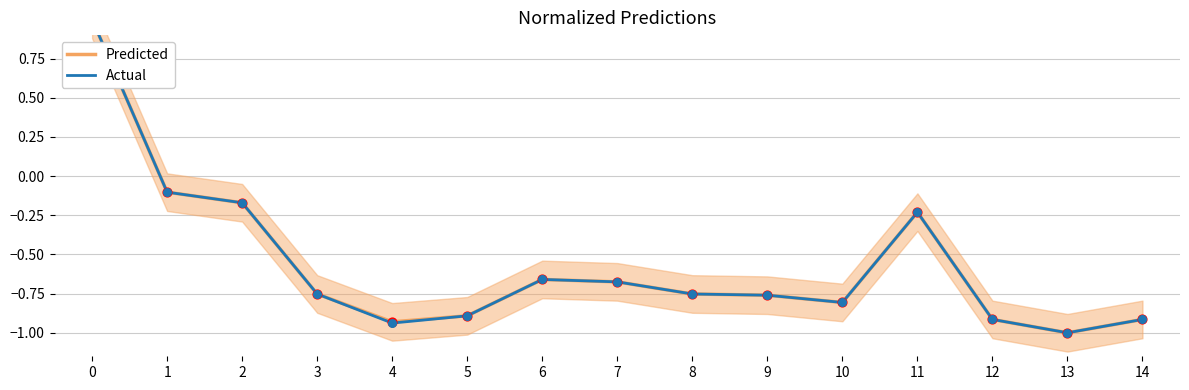

Is the value of Actual at 7 greater than the value of Predicted at 14?

Yes